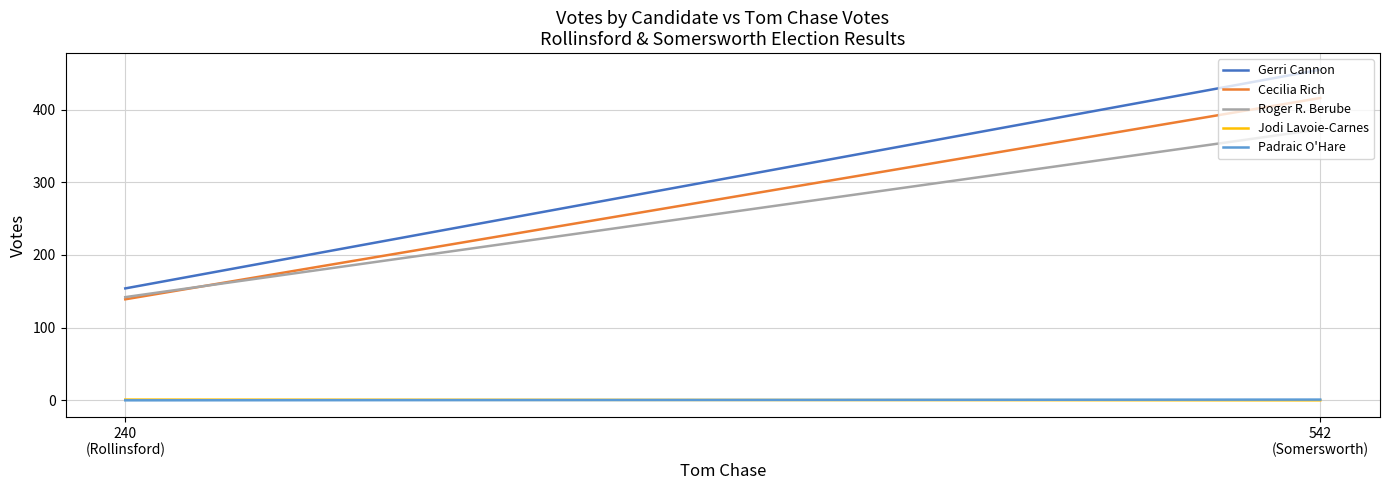

What is the sum of all Gerri Cannon values?

609